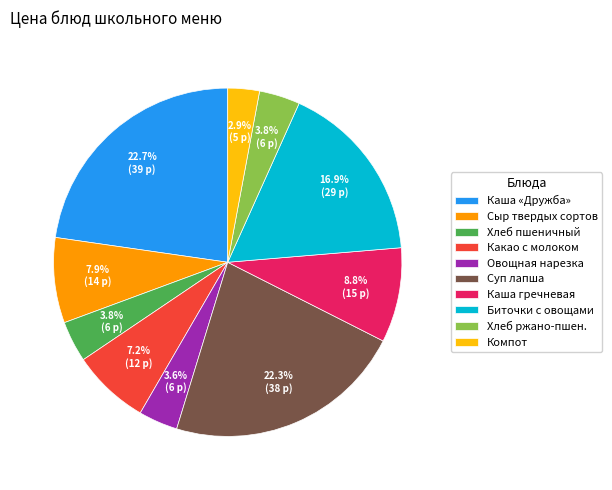

What is the smallest slice in the pie chart?

Компот